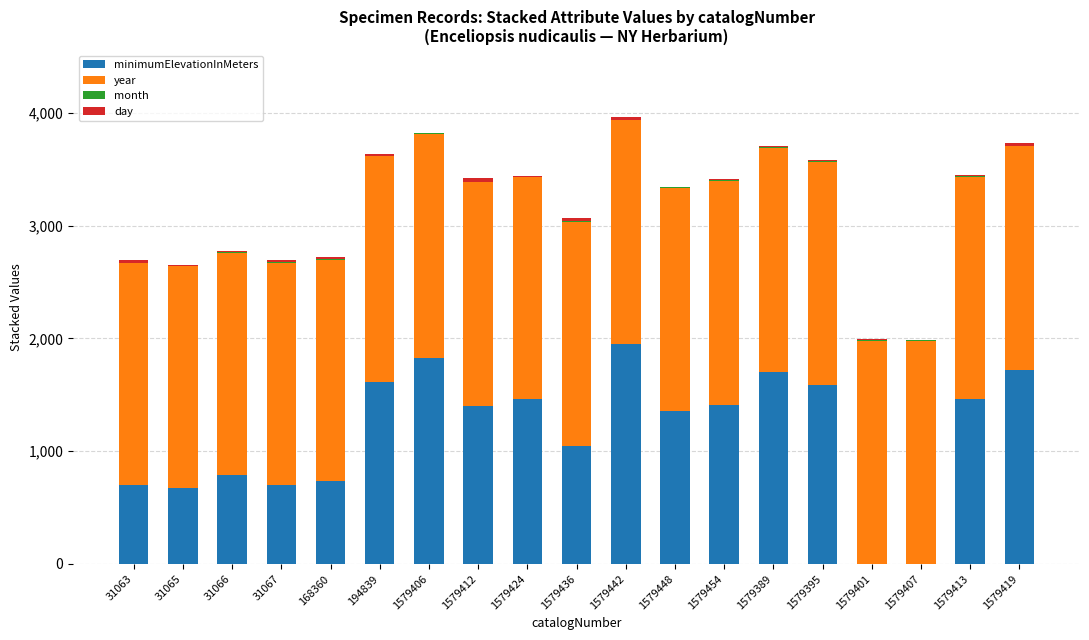

How many series are shown in this chart?

4